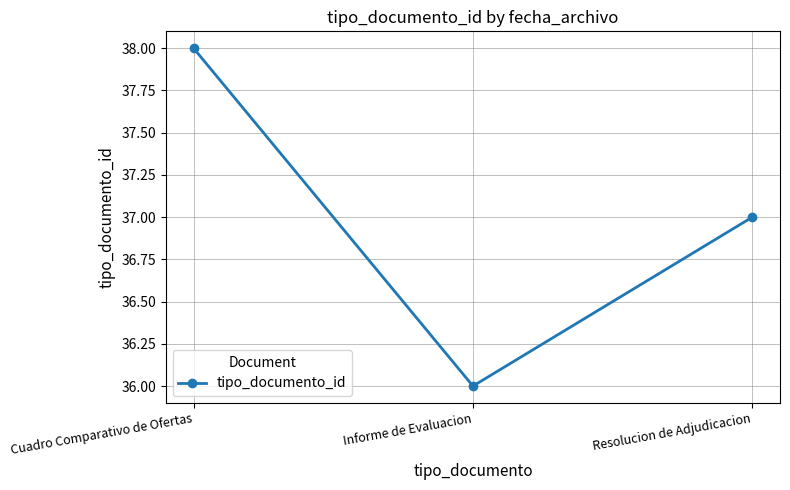

What is the maximum value shown in the chart?

38